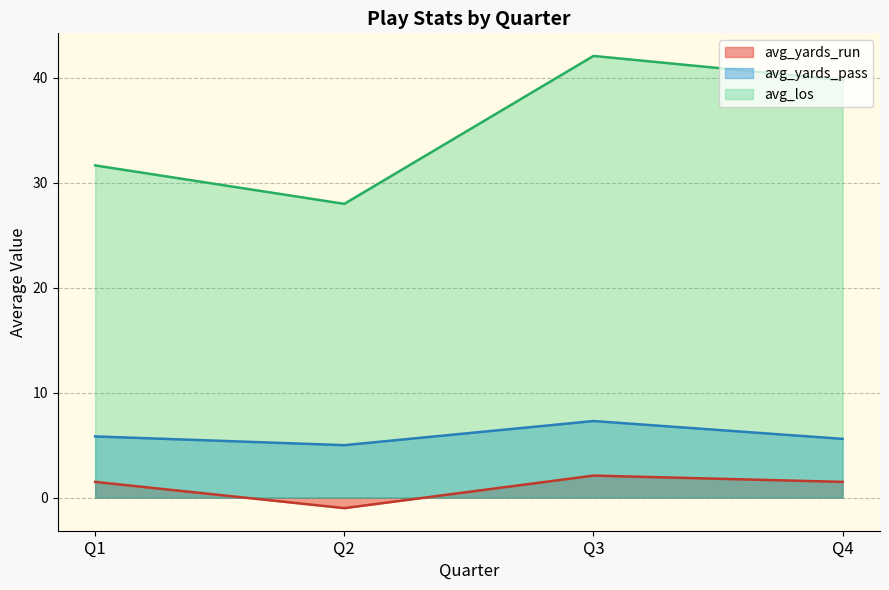

Rank the categories by avg_los value from highest to lowest.

Q3, Q4, Q1, Q2